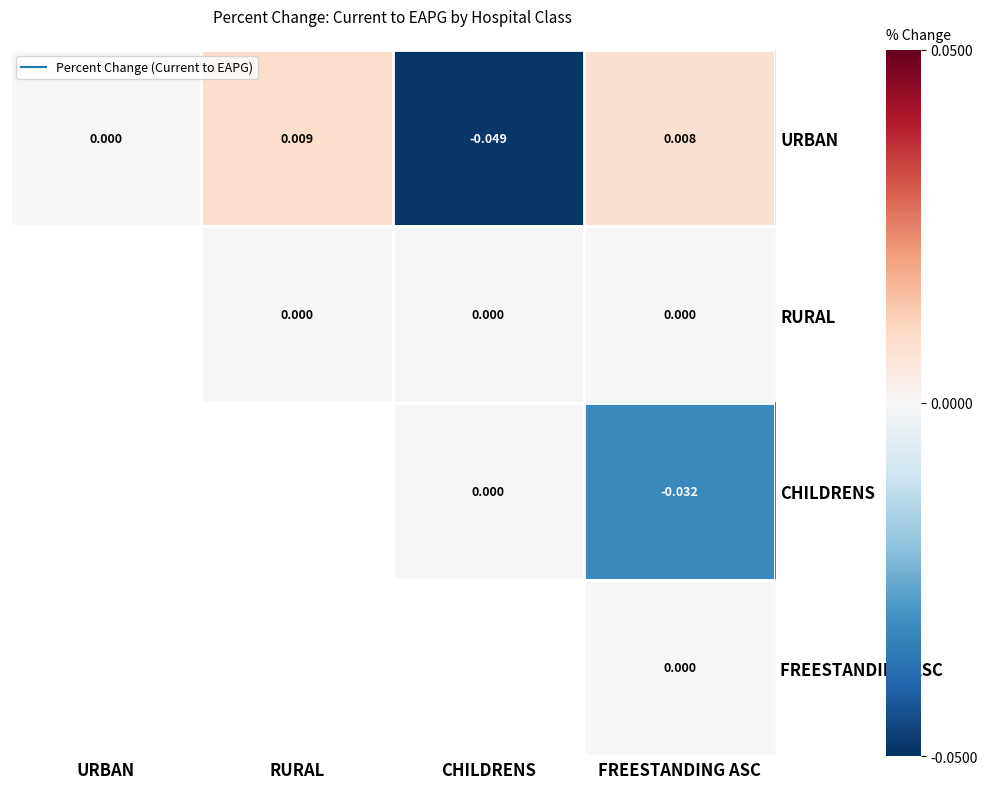

Count the number of categories in the chart.

4